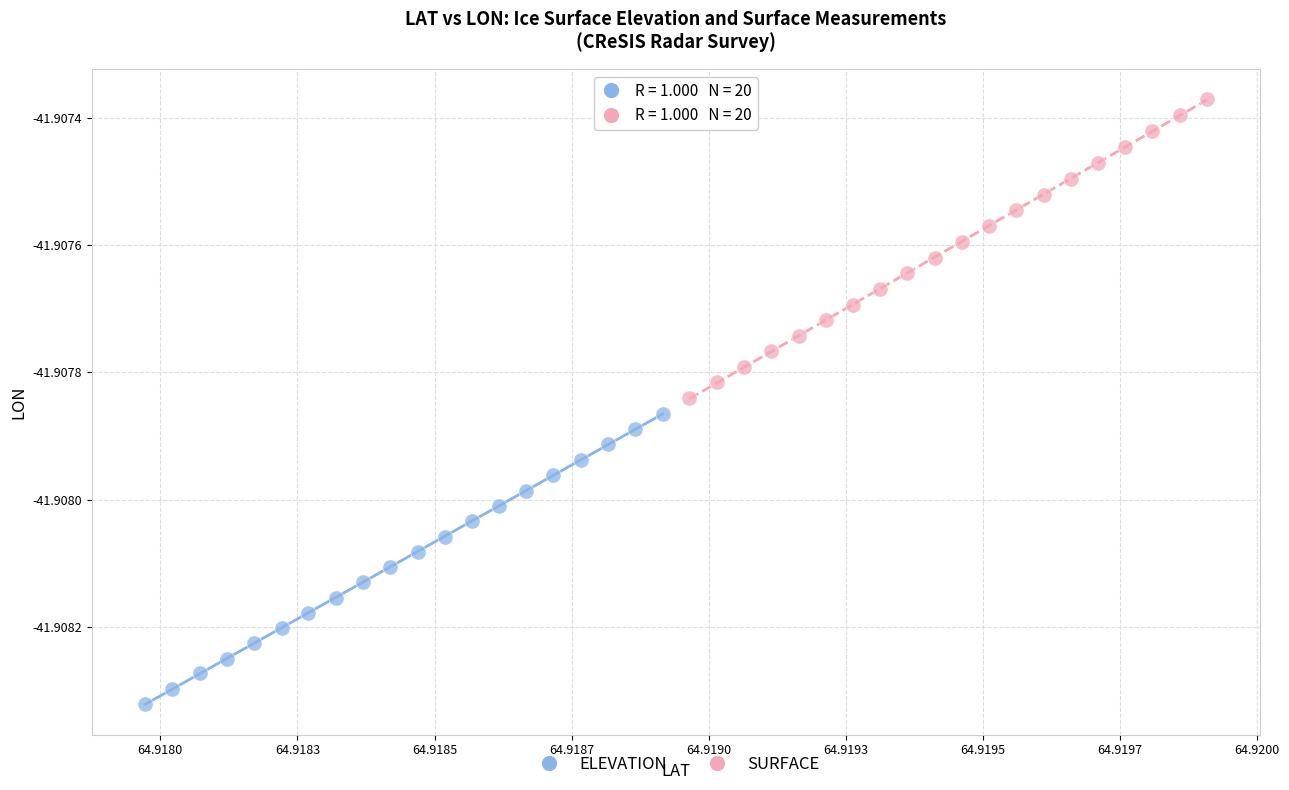

What are all the series names shown in the legend?

ELEVATION, SURFACE